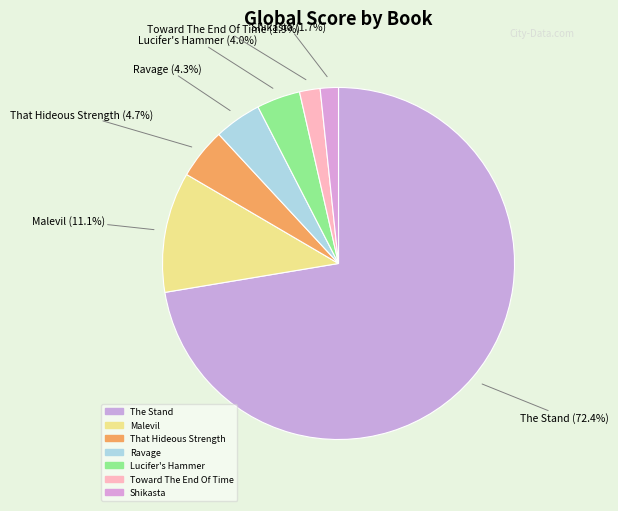

How many slices are in this pie chart?

7